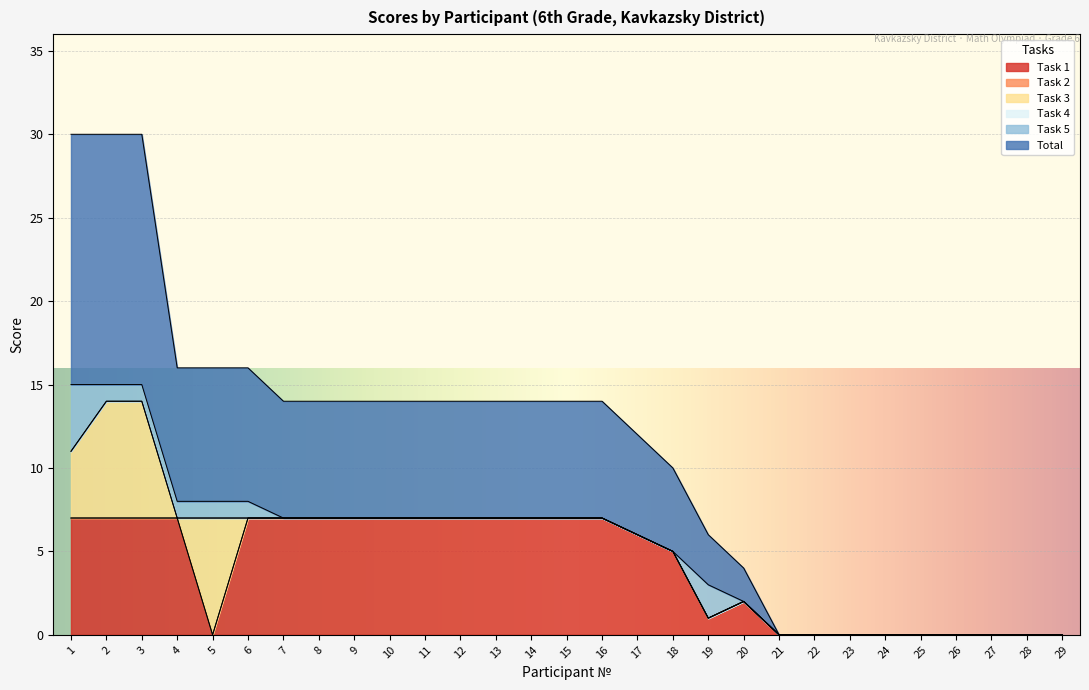

Rank the series at 9 from highest to lowest value.

Task 1, Total, Task 2, Task 3, Task 4, Task 5